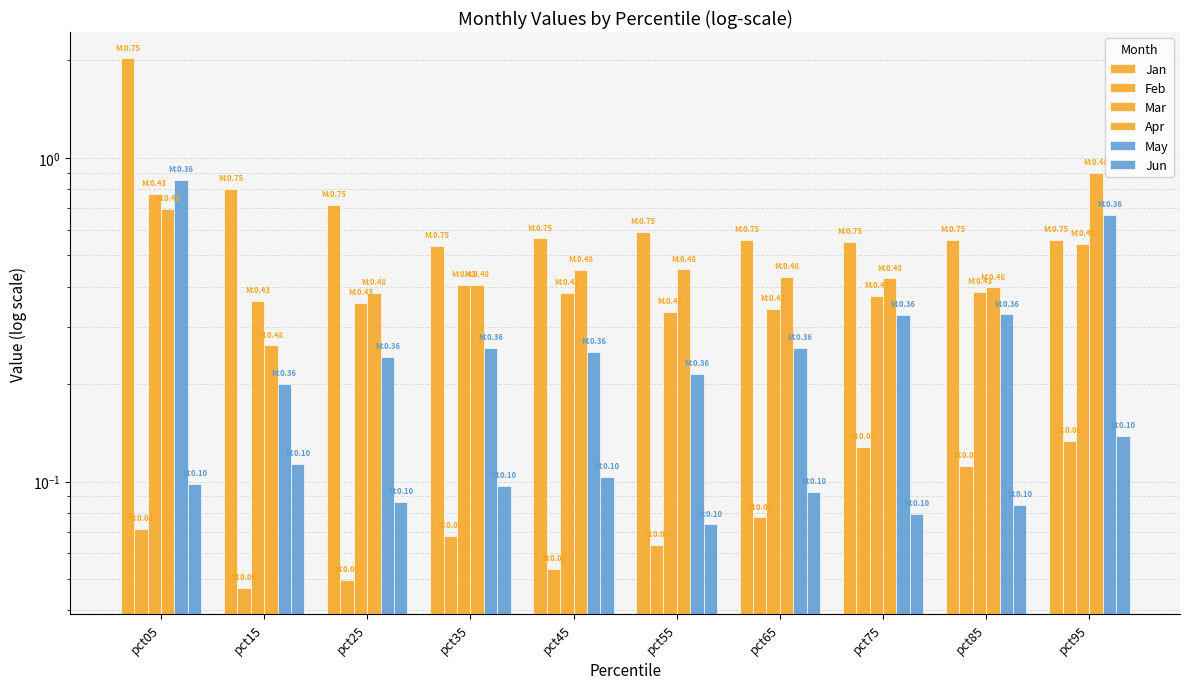

Reading left to right, list all the values displayed in this chart.

Jan: pct05=2.0	pct15=0.8	pct25=0.7	pct35=0.5	pct45=0.6	pct55=0.6	pct65=0.6	pct75=0.5	pct85=0.6	pct95=0.6
Feb: pct05=0.1	pct15=0.0	pct25=0.0	pct35=0.1	pct45=0.1	pct55=0.1	pct65=0.1	pct75=0.1	pct85=0.1	pct95=0.1
Mar: pct05=0.8	pct15=0.4	pct25=0.4	pct35=0.4	pct45=0.4	pct55=0.3	pct65=0.3	pct75=0.4	pct85=0.4	pct95=0.5
Apr: pct05=0.7	pct15=0.3	pct25=0.4	pct35=0.4	pct45=0.4	pct55=0.5	pct65=0.4	pct75=0.4	pct85=0.4	pct95=0.9
May: pct05=0.9	pct15=0.2	pct25=0.2	pct35=0.3	pct45=0.3	pct55=0.2	pct65=0.3	pct75=0.3	pct85=0.3	pct95=0.7
Jun: pct05=0.1	pct15=0.1	pct25=0.1	pct35=0.1	pct45=0.1	pct55=0.1	pct65=0.1	pct75=0.1	pct85=0.1	pct95=0.1